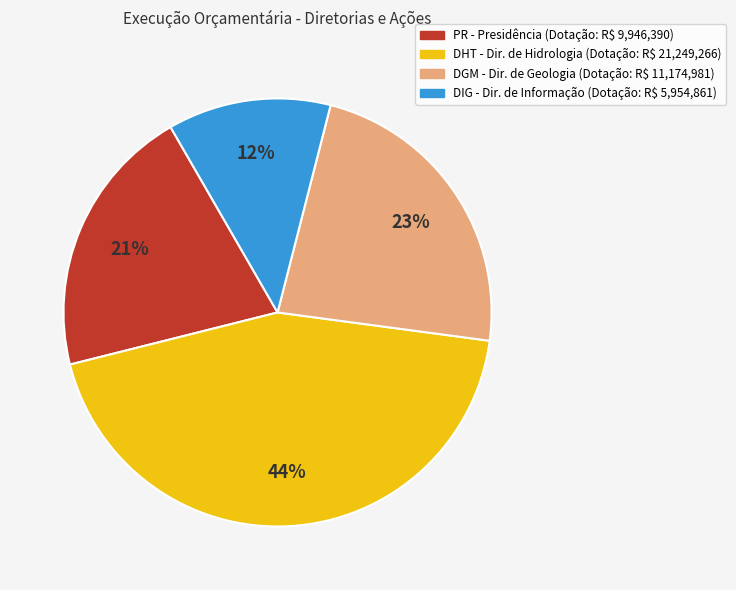

Is there any slice that represents more than half of the pie?

No